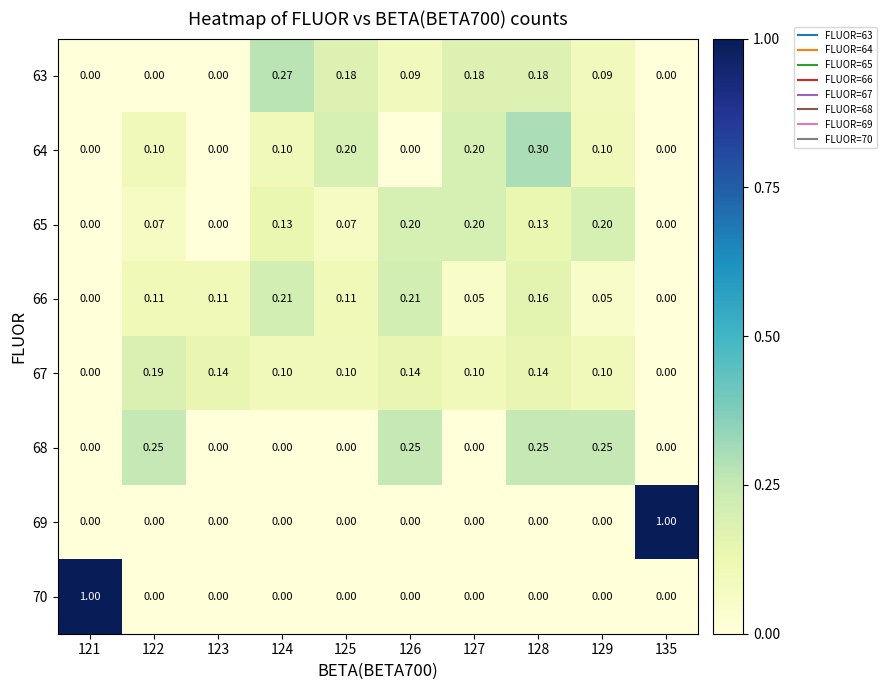

Is the value of 65 at 123 greater than the value of 68 at 122?

No